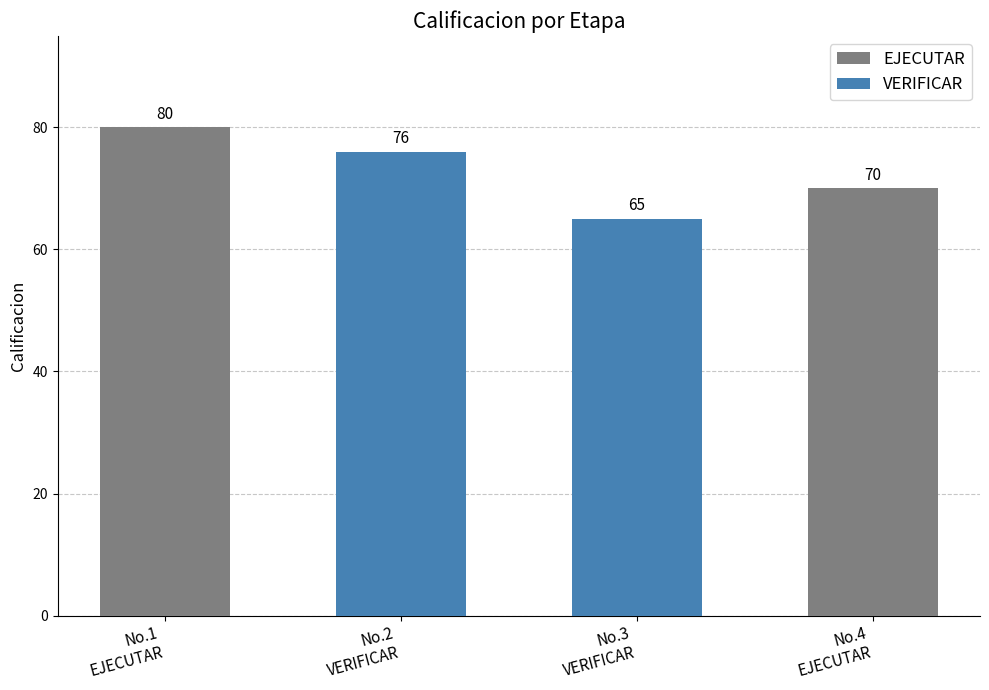

Reading left to right, extract all data points from this chart.

EJECUTAR: 80	70
VERIFICAR: 76	65